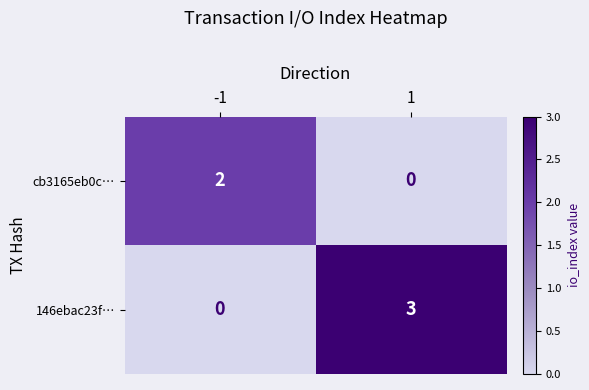

The value of cb3165eb0c… at -1 is 3. True or false?

False